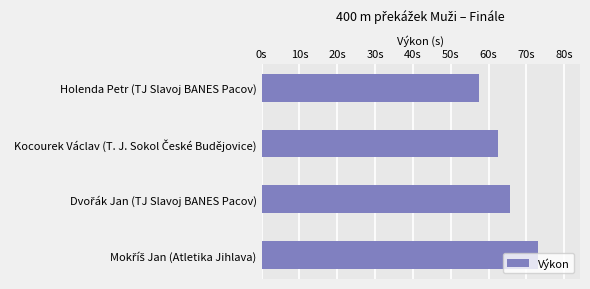

Does the chart contain any negative values?

No